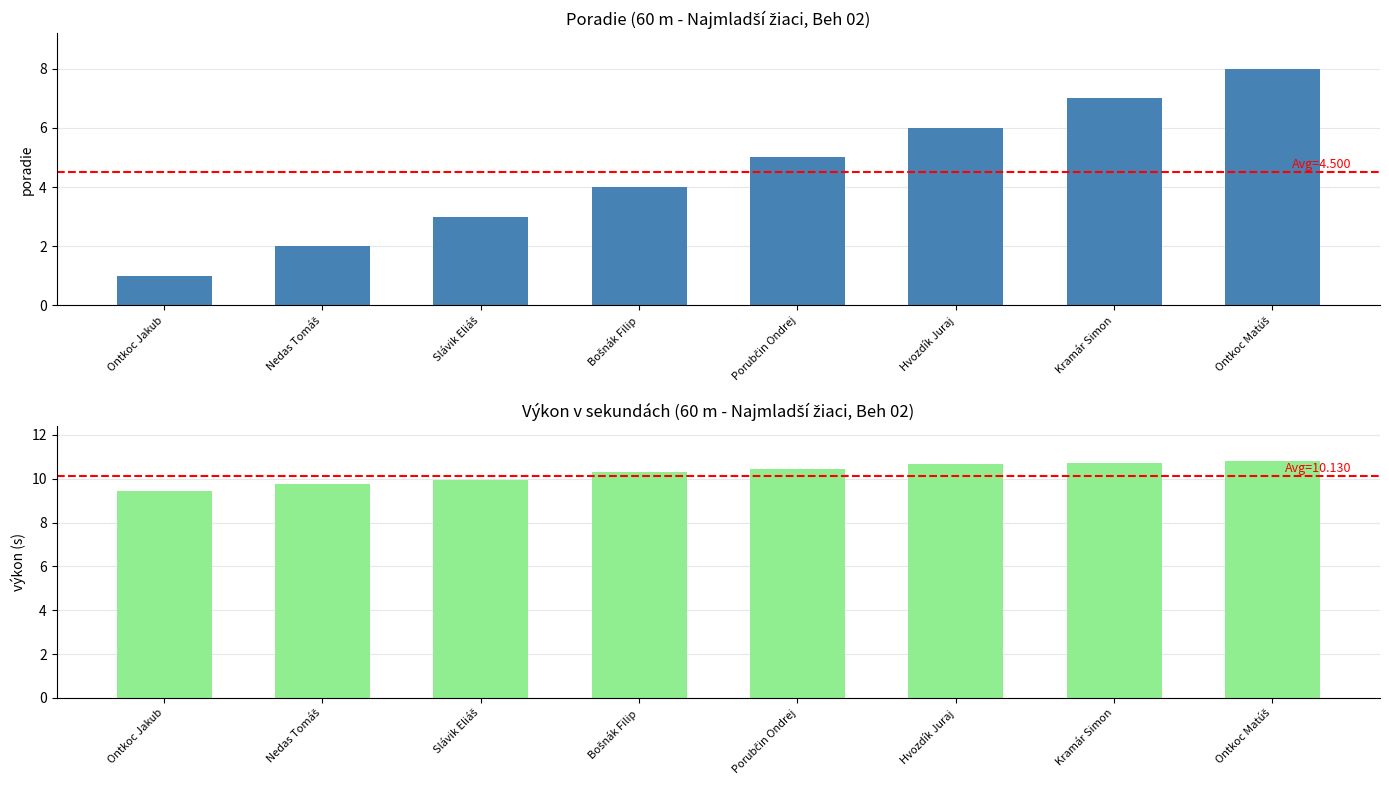

What is the value of the Výkon bar at the 4th from the left?

10.3